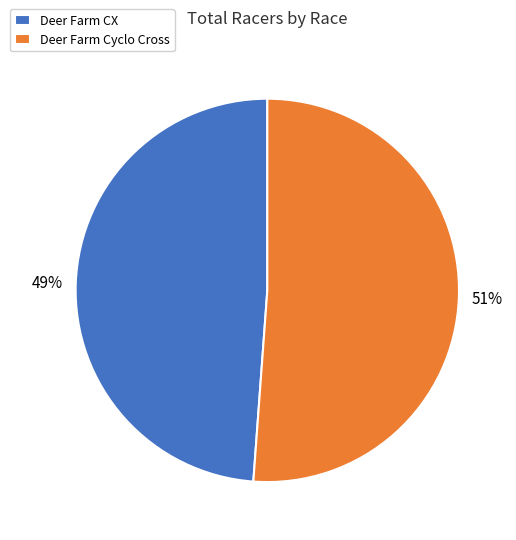

To the nearest percent, what is the combined percentage of Deer Farm Cyclo Cross and Deer Farm CX?

100%